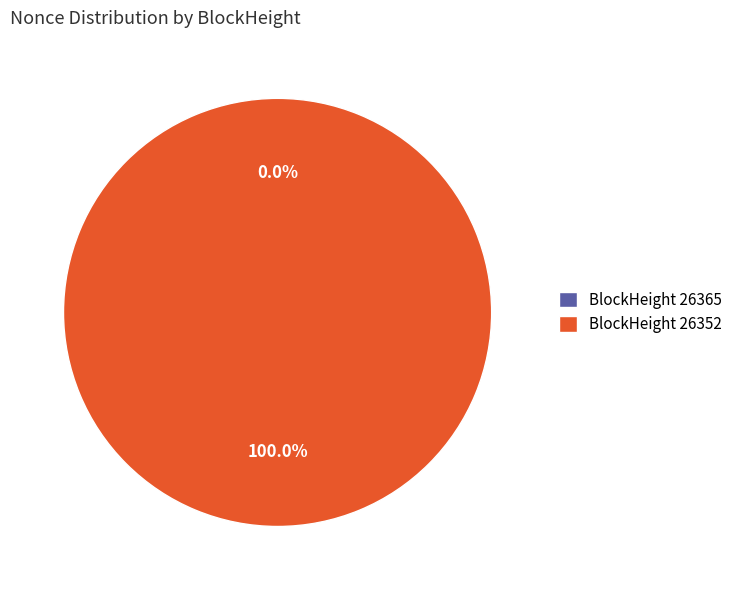

Which category has the smallest portion of the pie?

26365